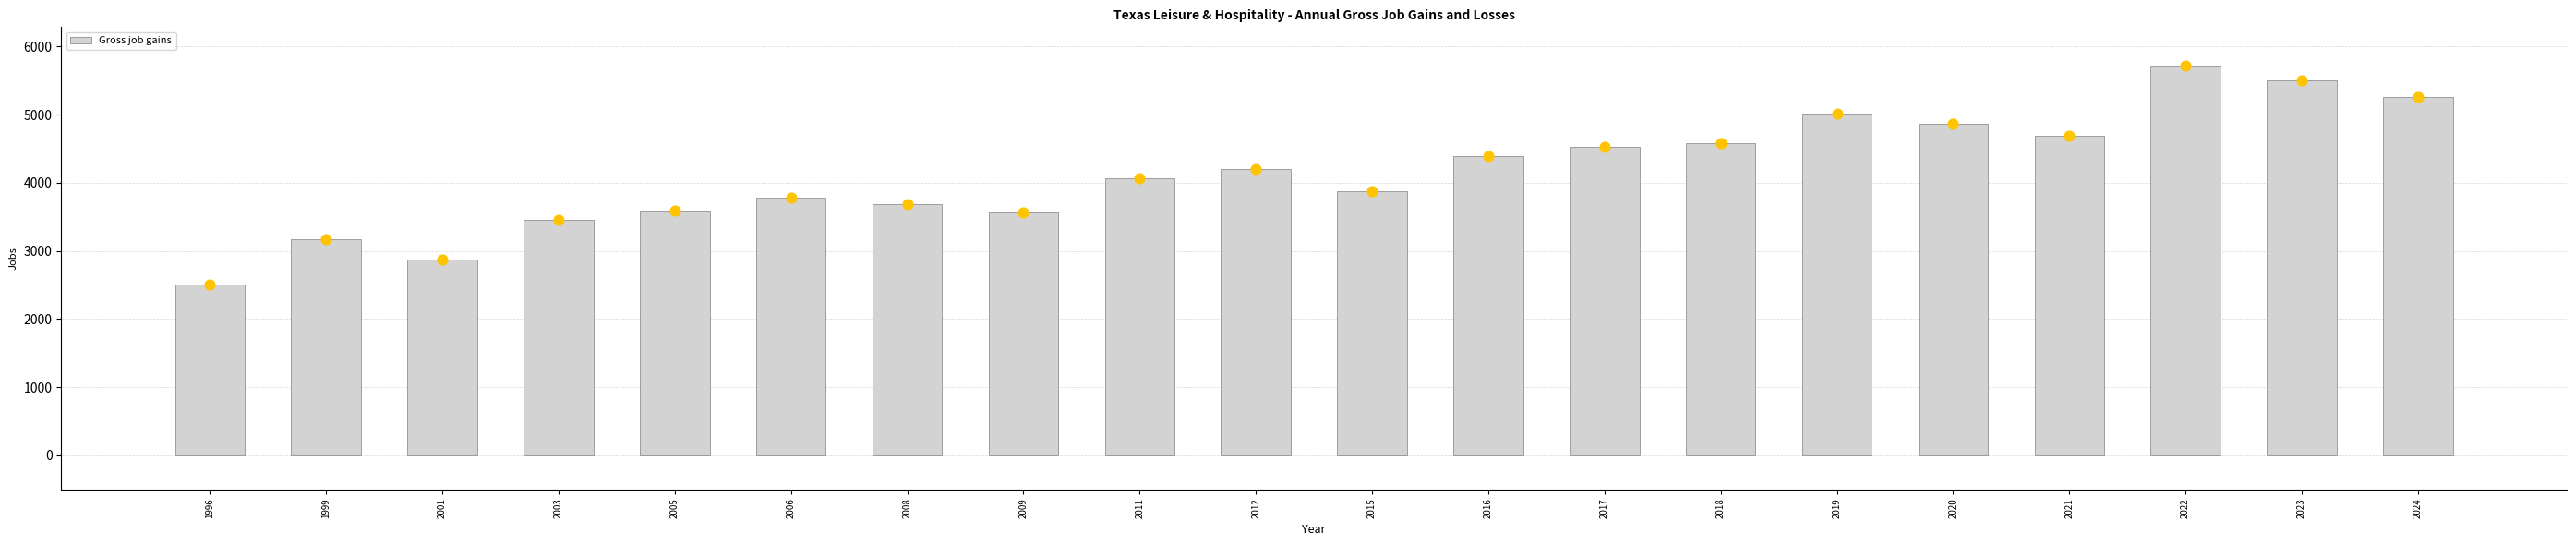

What is the change in value from 2011 to 2022?

+1645